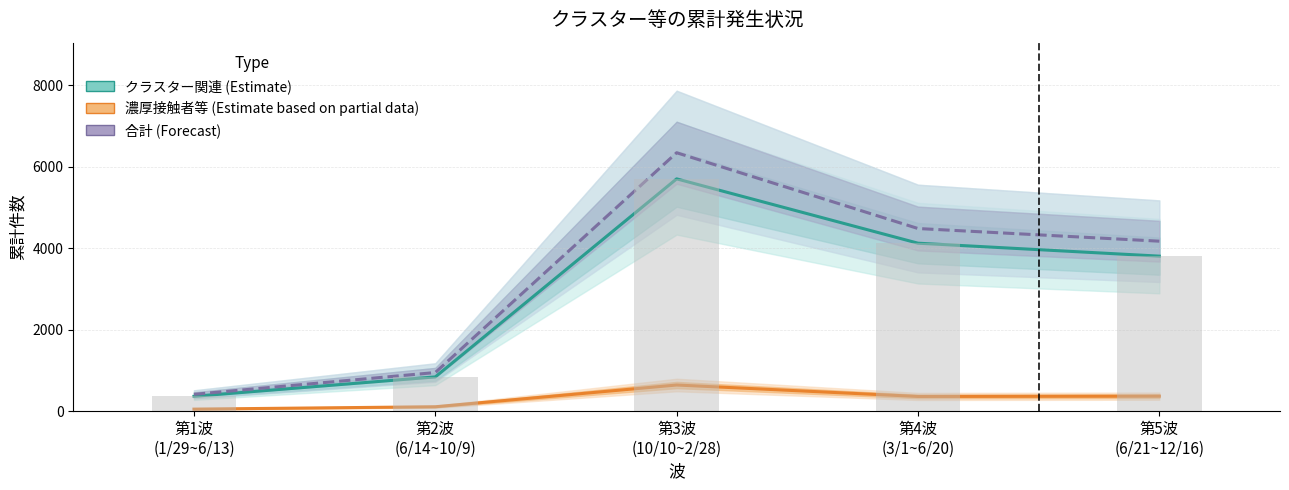

Where does the 合計 (Forecast) series first go above 4171?

第3波
(10/10~2/28)